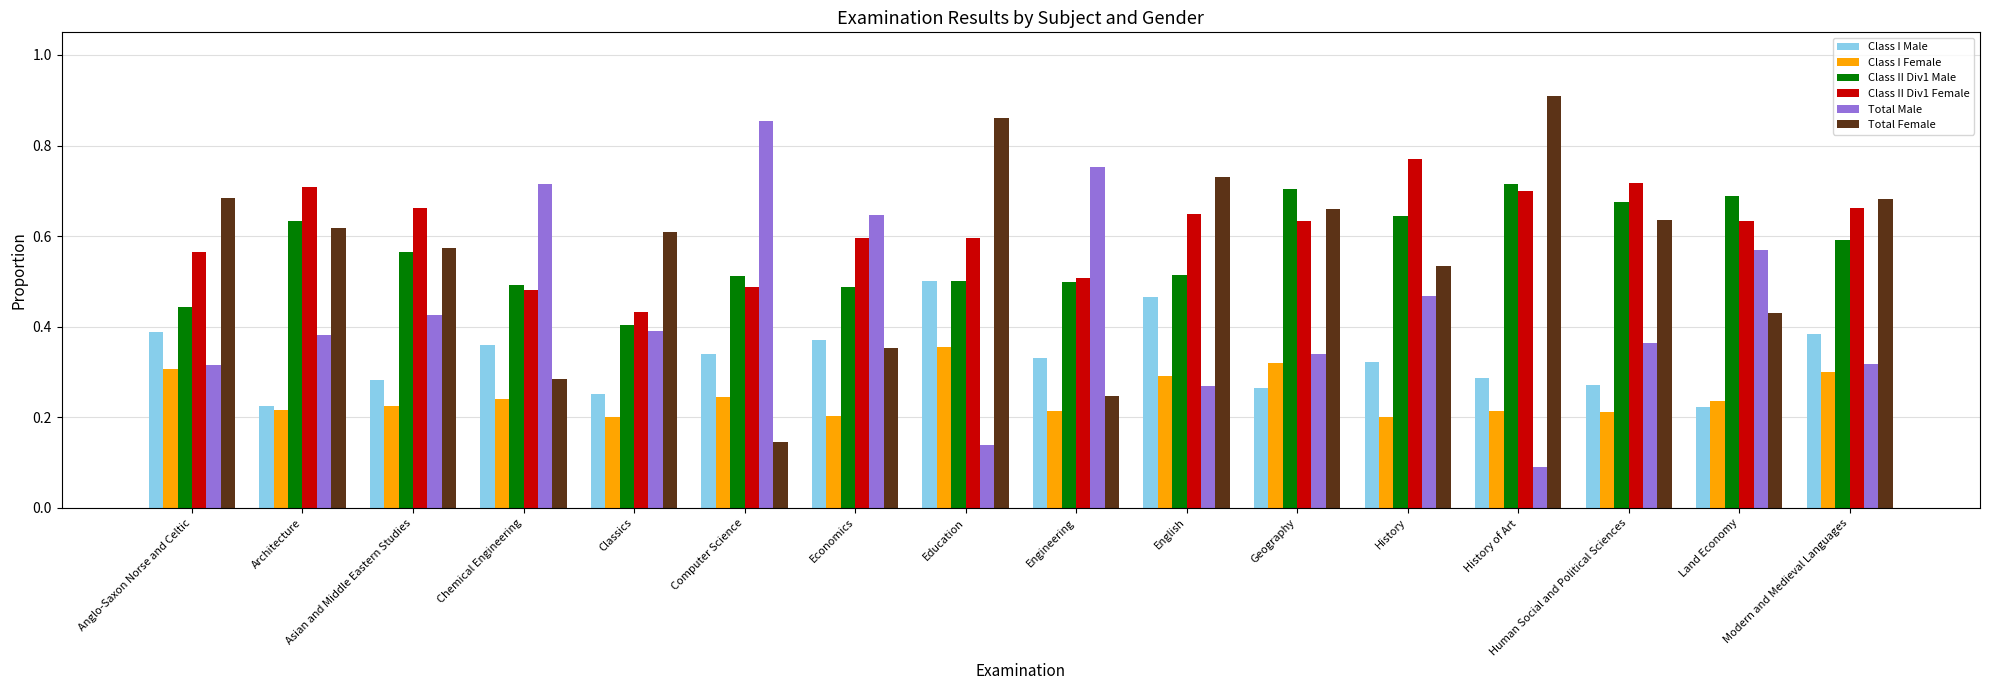

What position from the right is Education?

9